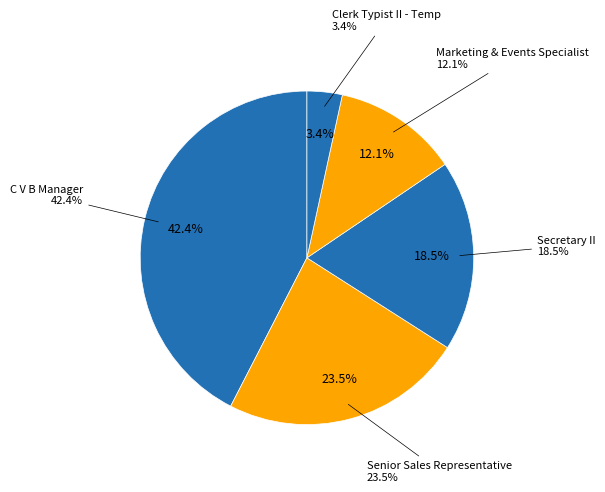

To the nearest percent, what percentage of the pie is Senior Sales Representative?

24%